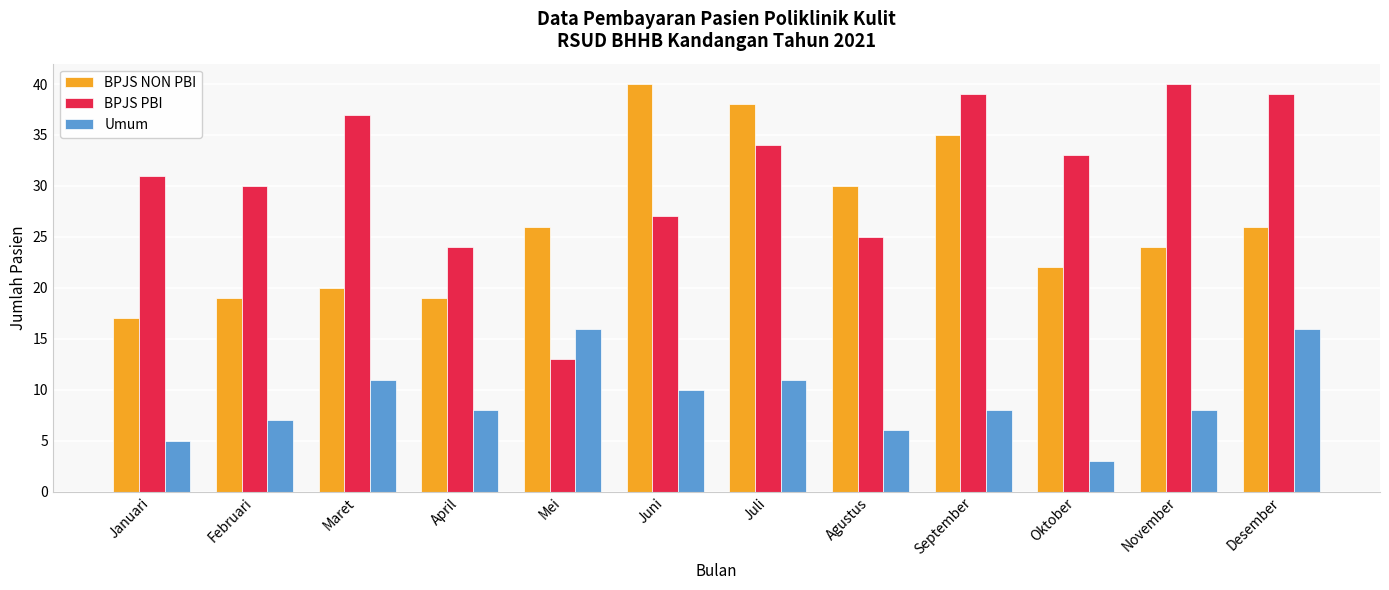

What are all the series names shown in the legend?

BPJS NON PBI, BPJS PBI, Umum